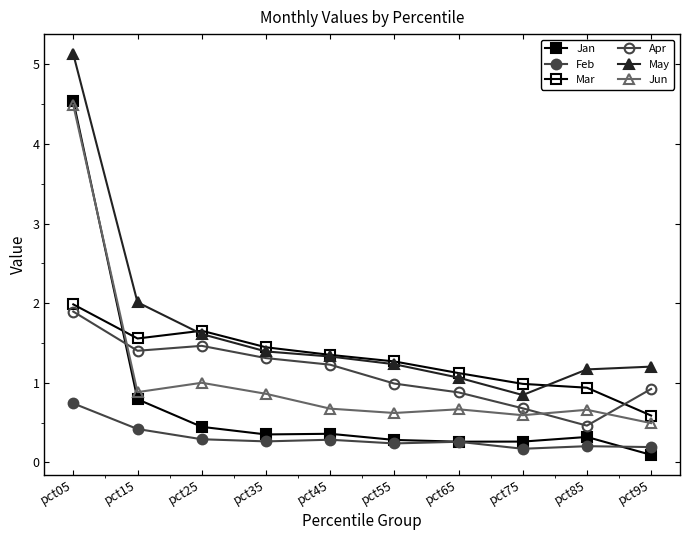

At pct15, list the series in order from smallest to largest.

Feb, Jan, Jun, Apr, Mar, May